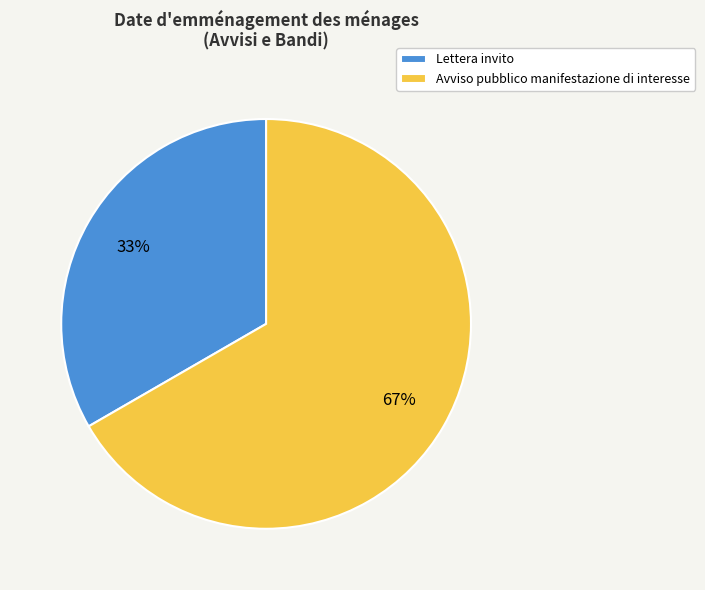

Rank the categories by value from lowest to highest.

Lettera invito, Avviso pubblico manifestazione di interesse